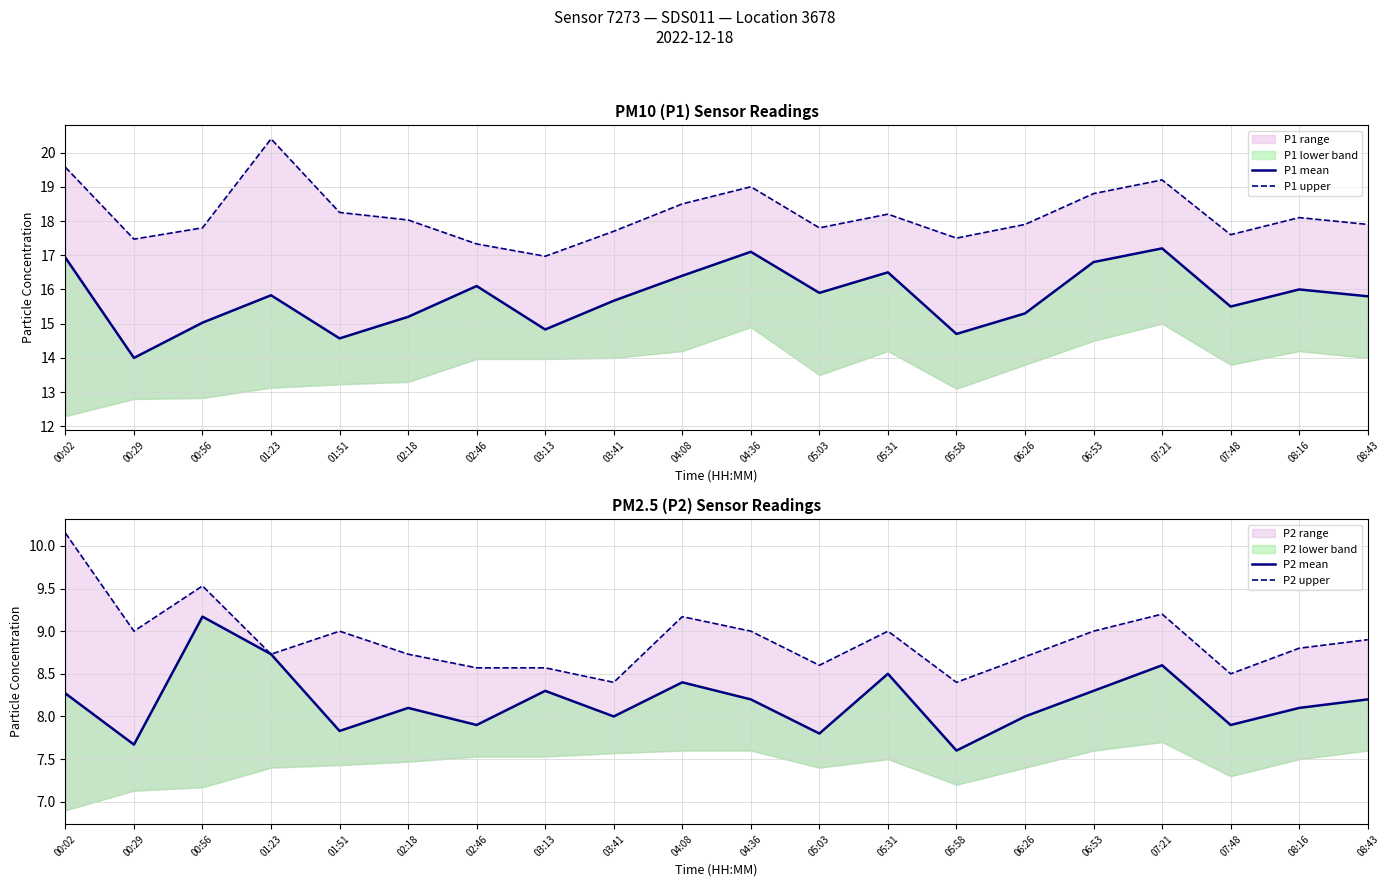

Count the number of categories in the chart.

20